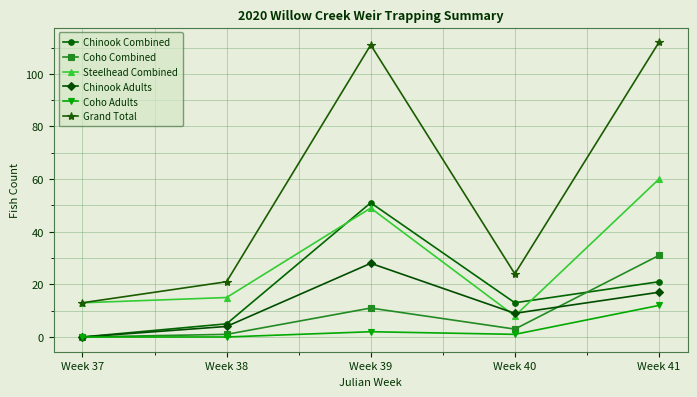

True or false: Grand Total and Coho Combined intersect in this chart.

False